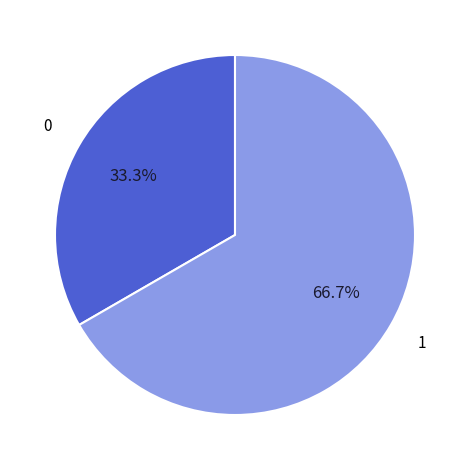

Is there a majority slice in this chart?

Yes